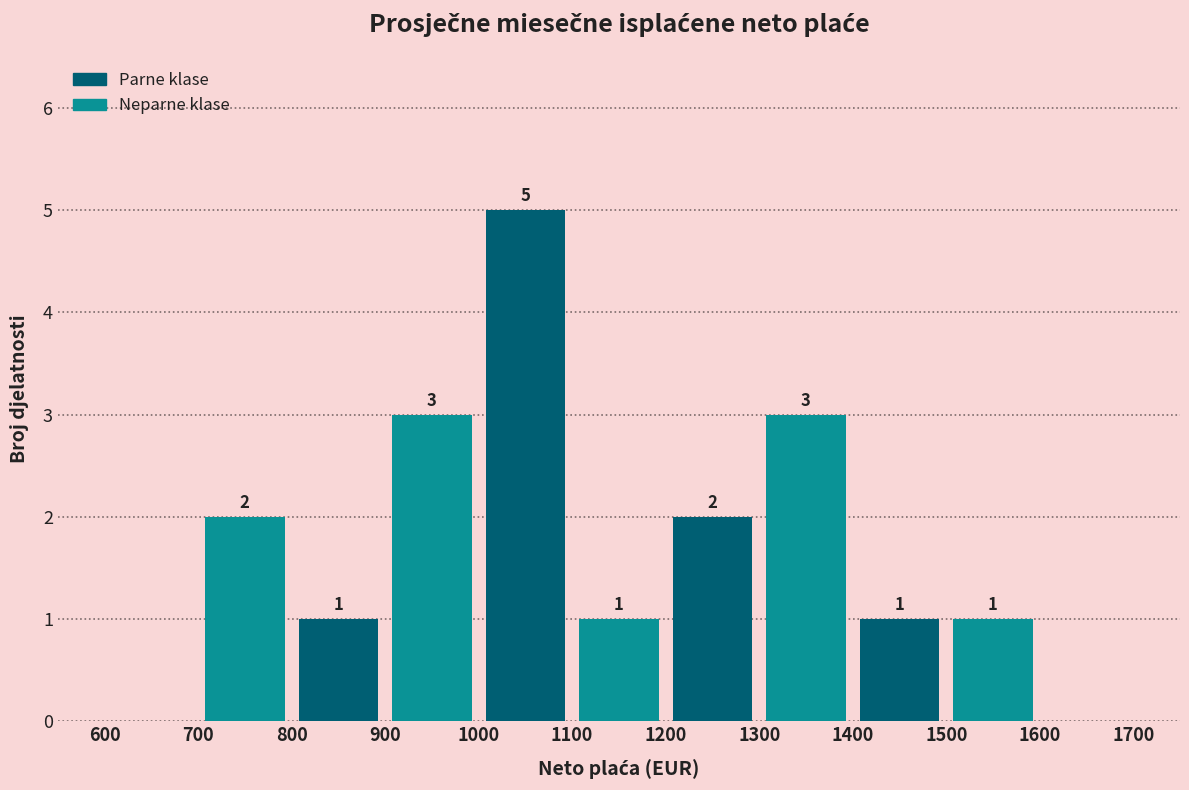

Over which range of the x-axis is the bar tallest?

1000 to 1100